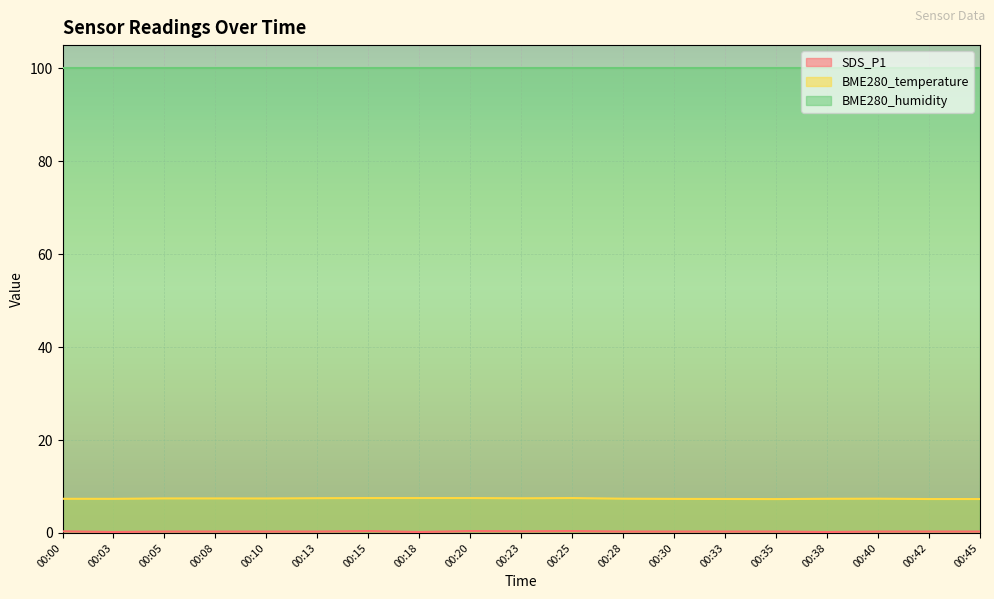

What is the sum of all SDS_P1 values?

5.8